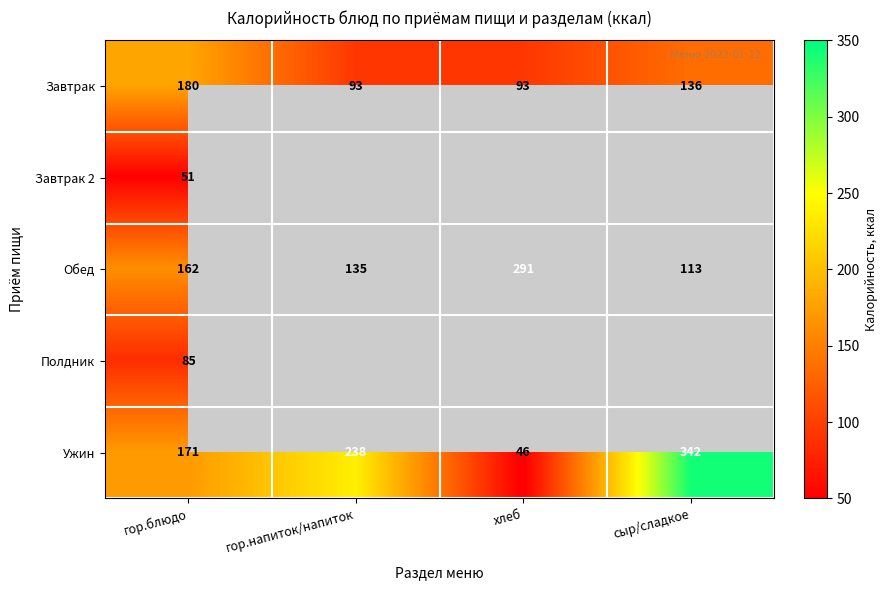

Is it true that Обед equals 228.6 at гор.напиток/напиток?

False